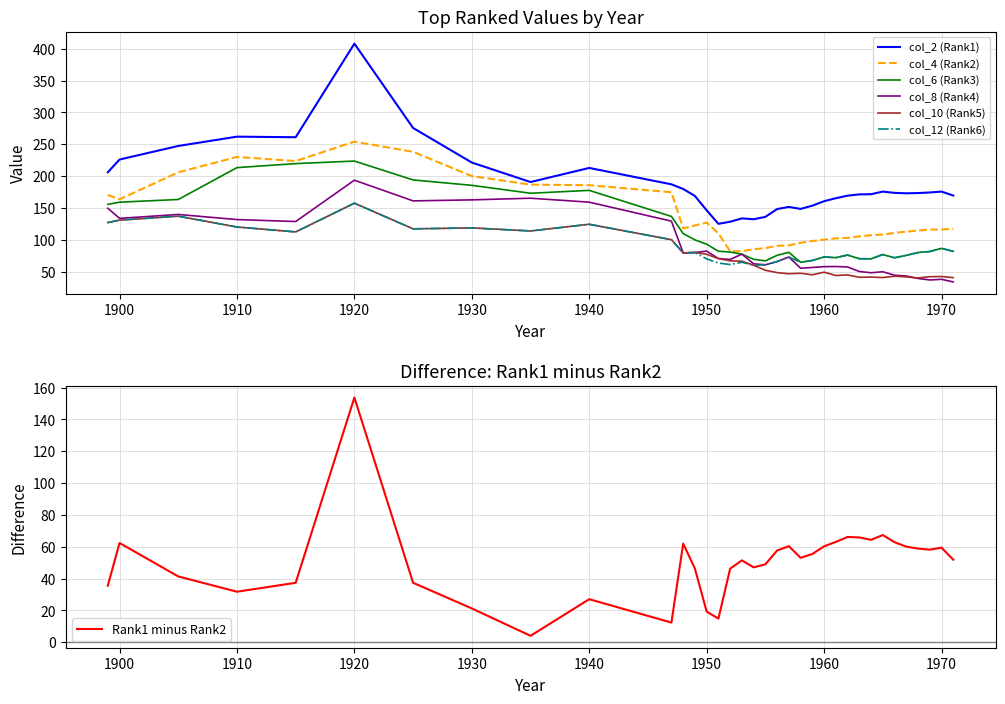

Read the col_10 (Rank5) value at 1905.

137.2